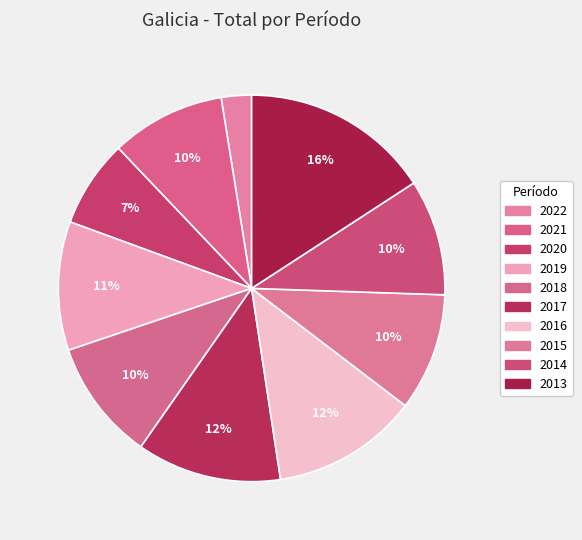

Is it true that 2022 is 15% of the pie?

False